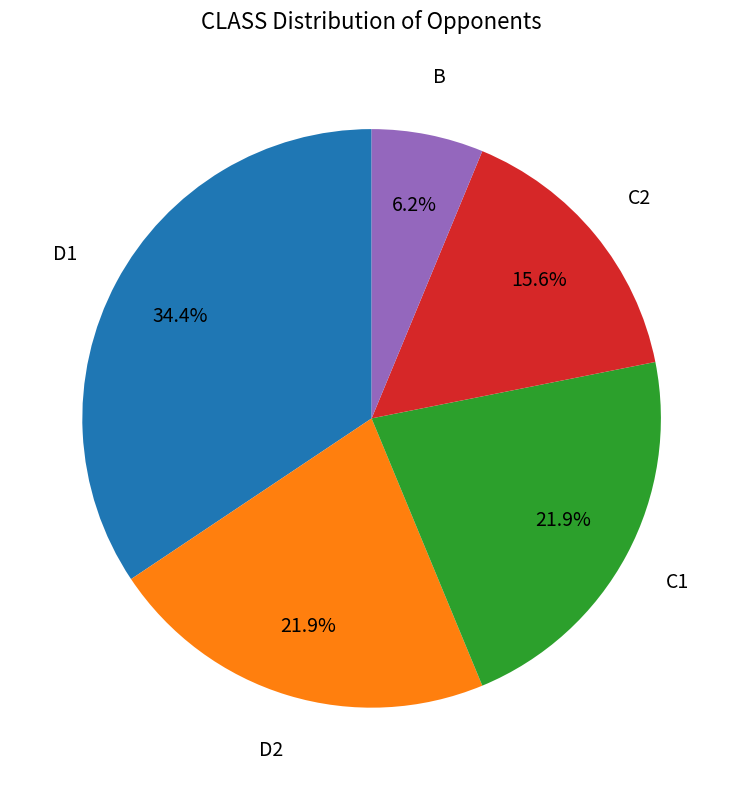

Does any single category account for the majority?

No